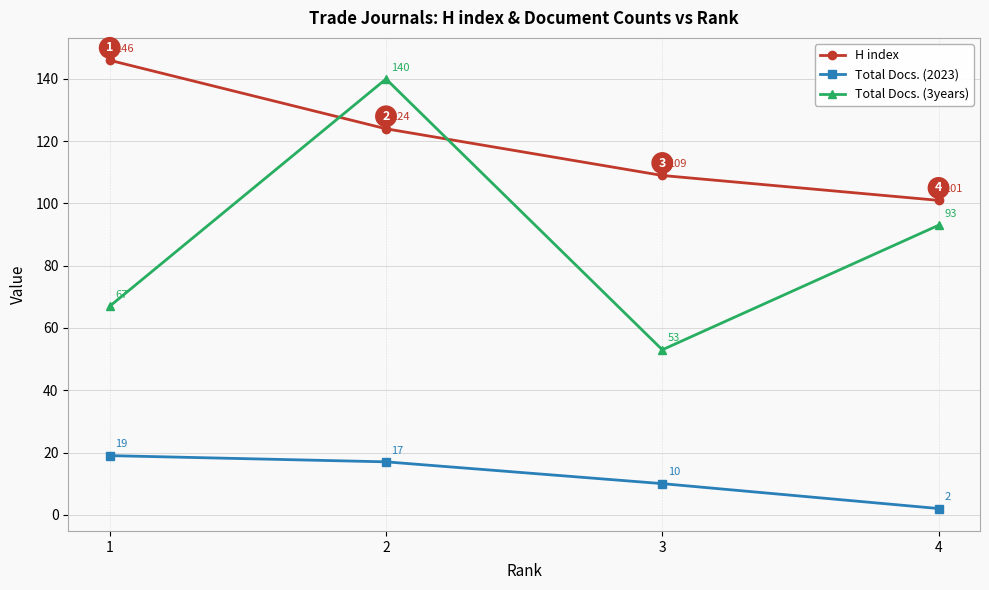

Does the chart have visible grid lines?

Yes